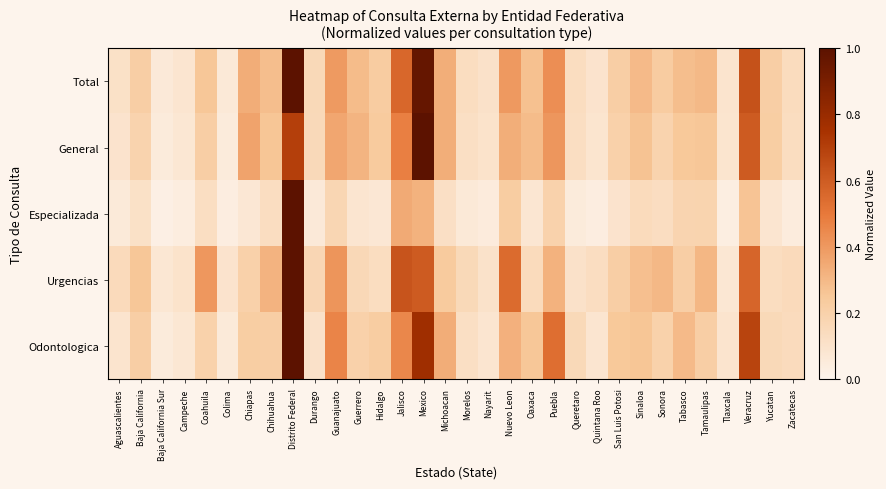

List the series in order of their peak value, lowest first.

Total, General, Especializada, Urgencias, Odontologica